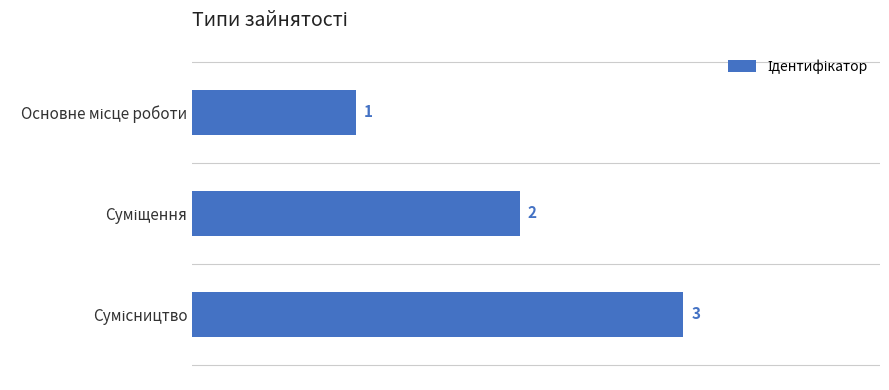

What is the sum of all values?

6